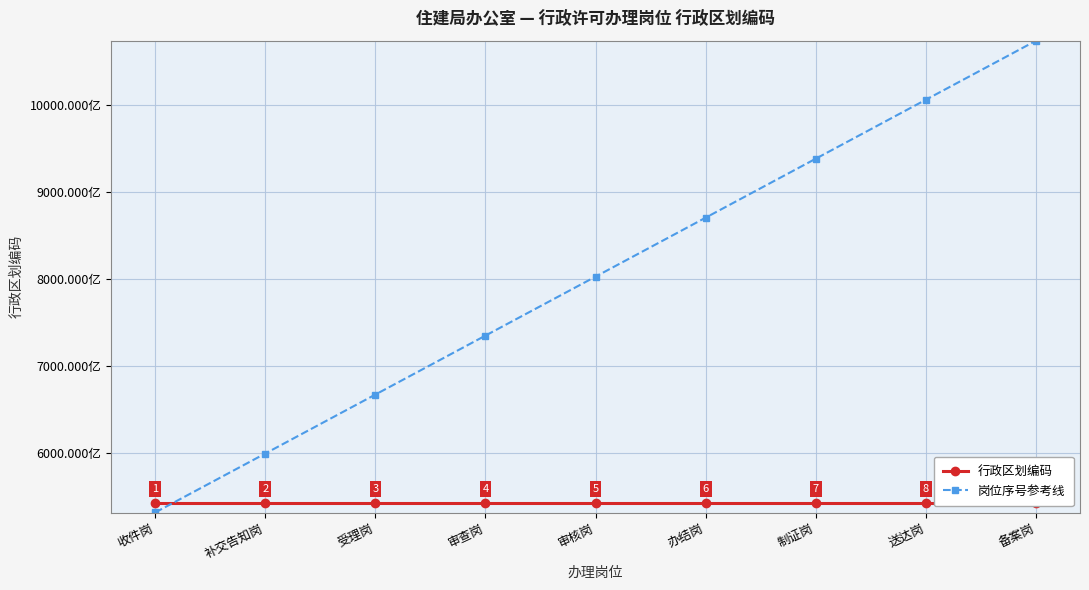

Reading right to left, transcribe all the data shown in this chart.

行政区划编码: 备案岗=542223000000	送达岗=542223000000	制证岗=542223000000	办结岗=542223000000	审核岗=542223000000	审查岗=542223000000	受理岗=542223000000	补交告知岗=542223000000	收件岗=542223000000
岗位序号参考线: 备案岗=1073601540000	送达岗=1005823665000	制证岗=938045790000	办结岗=870267915000	审核岗=802490040000	审查岗=734712165000	受理岗=666934290000	补交告知岗=599156415000	收件岗=531378540000